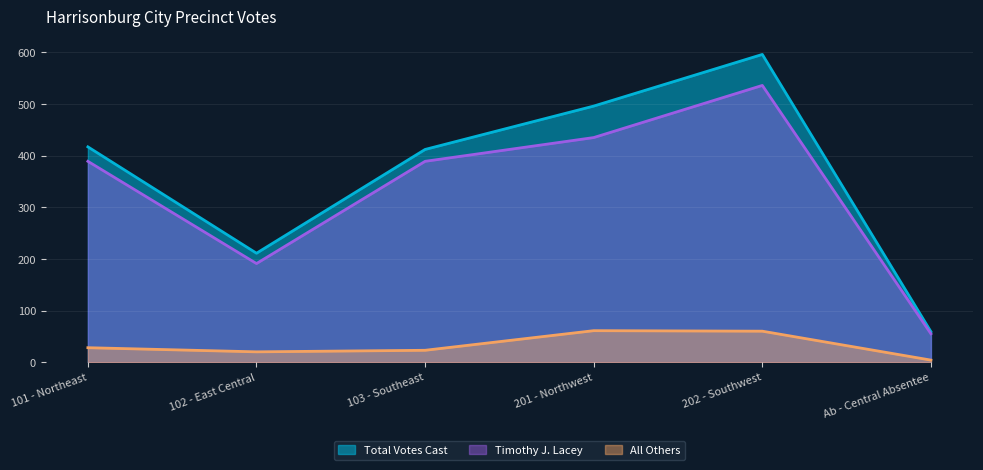

True or false: All Others and Timothy J. Lacey intersect in this chart.

False